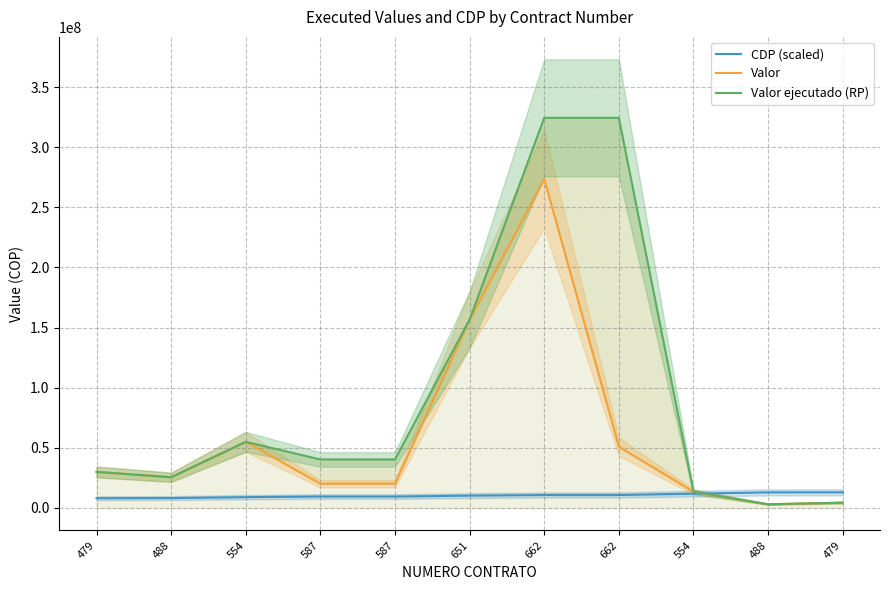

True or false: Valor has a value of 20166666 at 587.

True